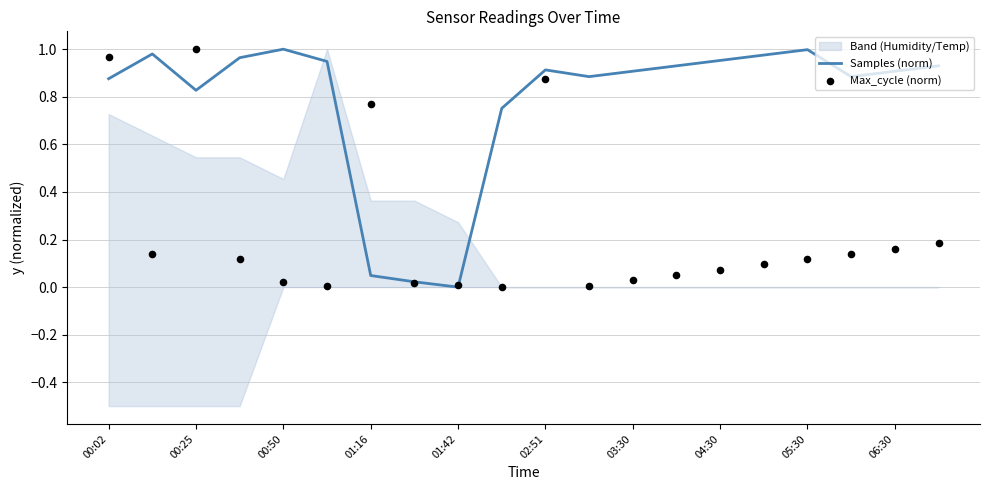

True or false: Samples (norm) has a value of 0.2 at 00:02.

False